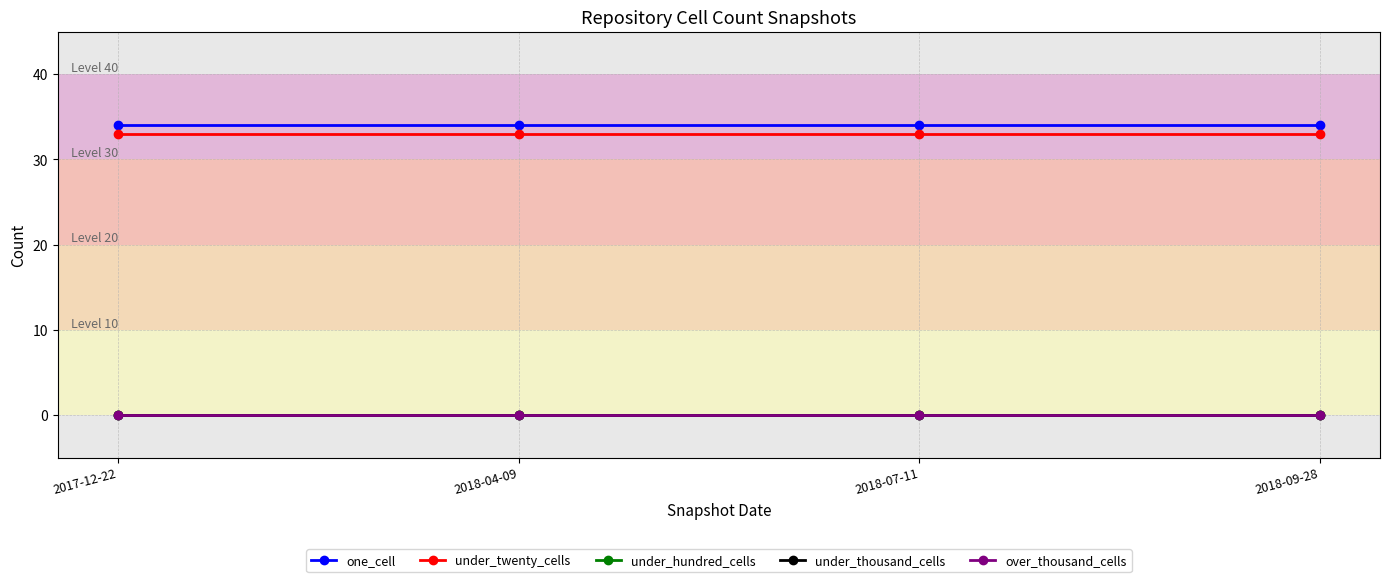

Where is one_cell nearest to the value 34?

2017-12-22